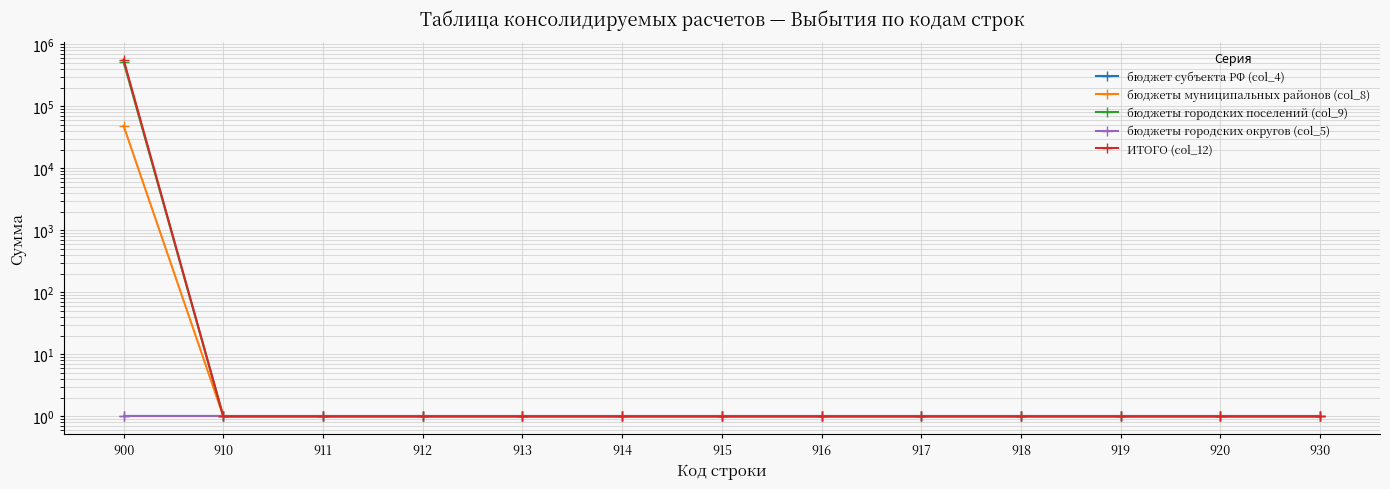

At 920, list the series in order from smallest to largest.

бюджет субъекта РФ (col_4), бюджеты муниципальных районов (col_8), бюджеты городских поселений (col_9), бюджеты городских округов (col_5), ИТОГО (col_12)